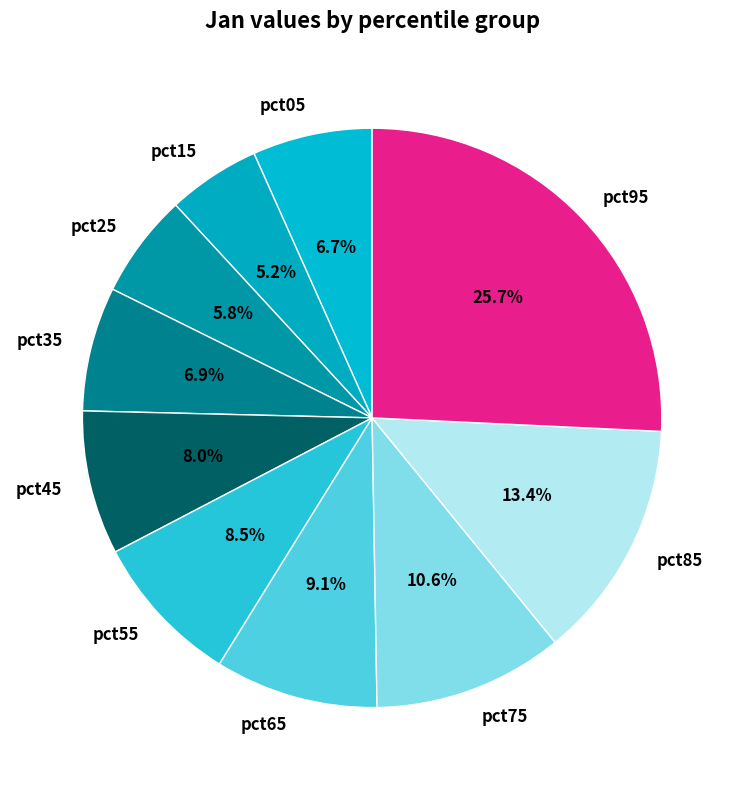

How many slices are in this pie chart?

10